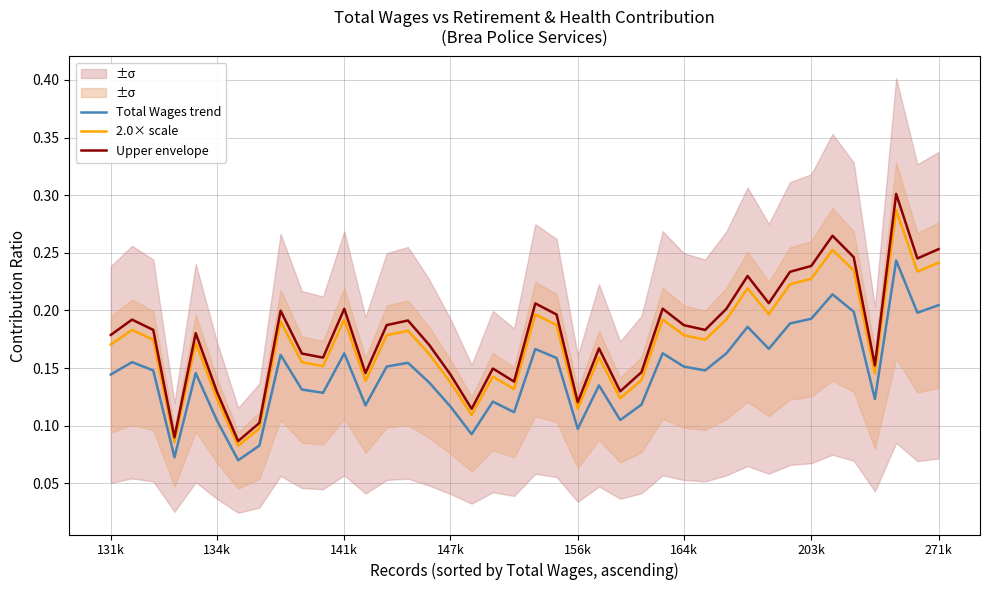

True or false: Total Wages trend and 2.0× scale intersect in this chart.

False